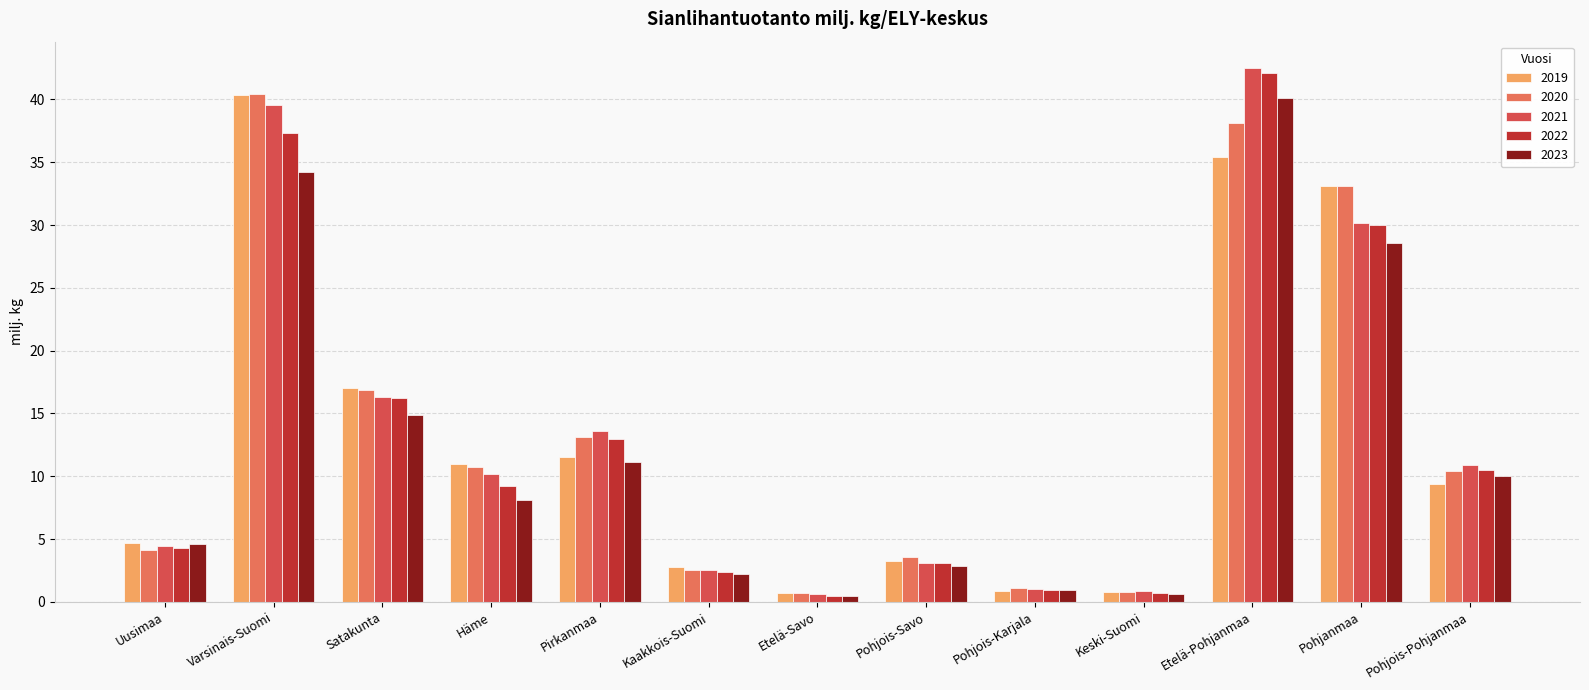

At which category is the sum across all series the highest?

Etelä-Pohjanmaa